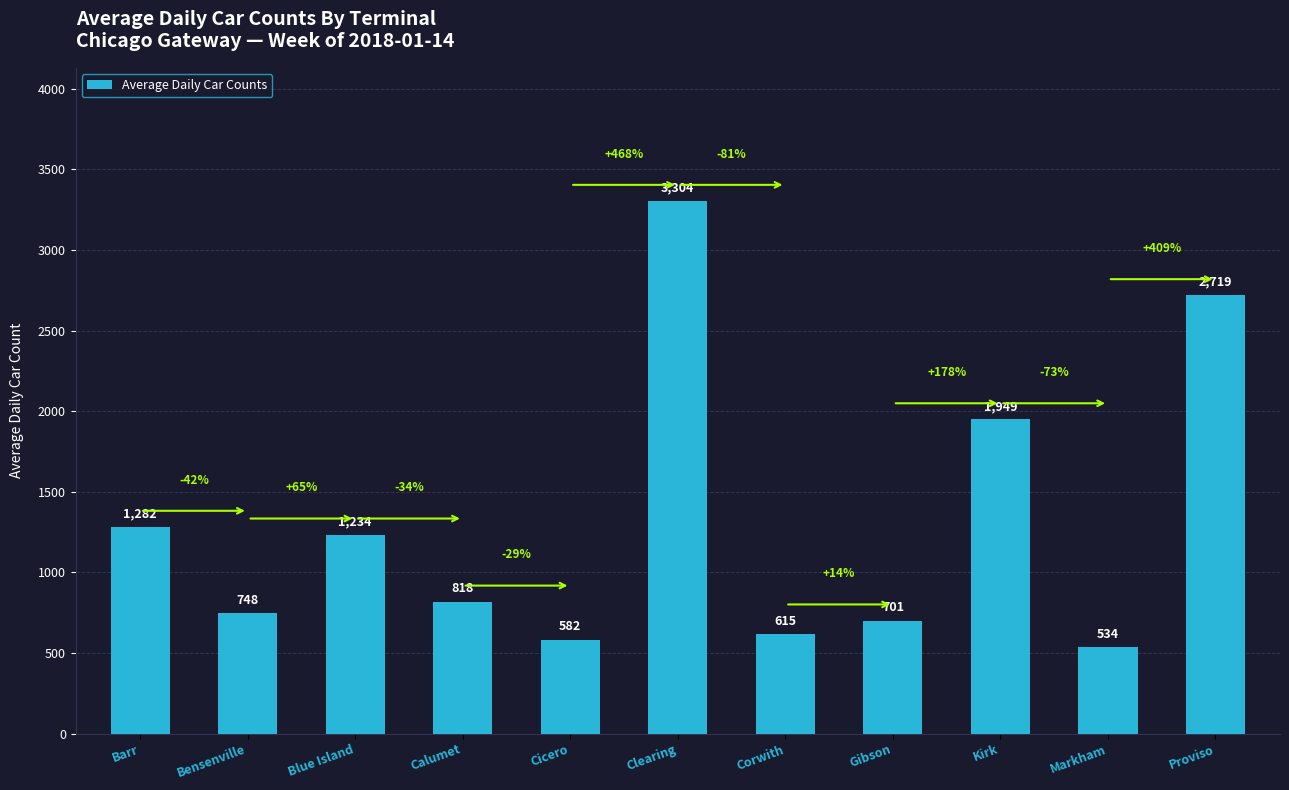

What is the difference between the maximum and minimum values?

2770